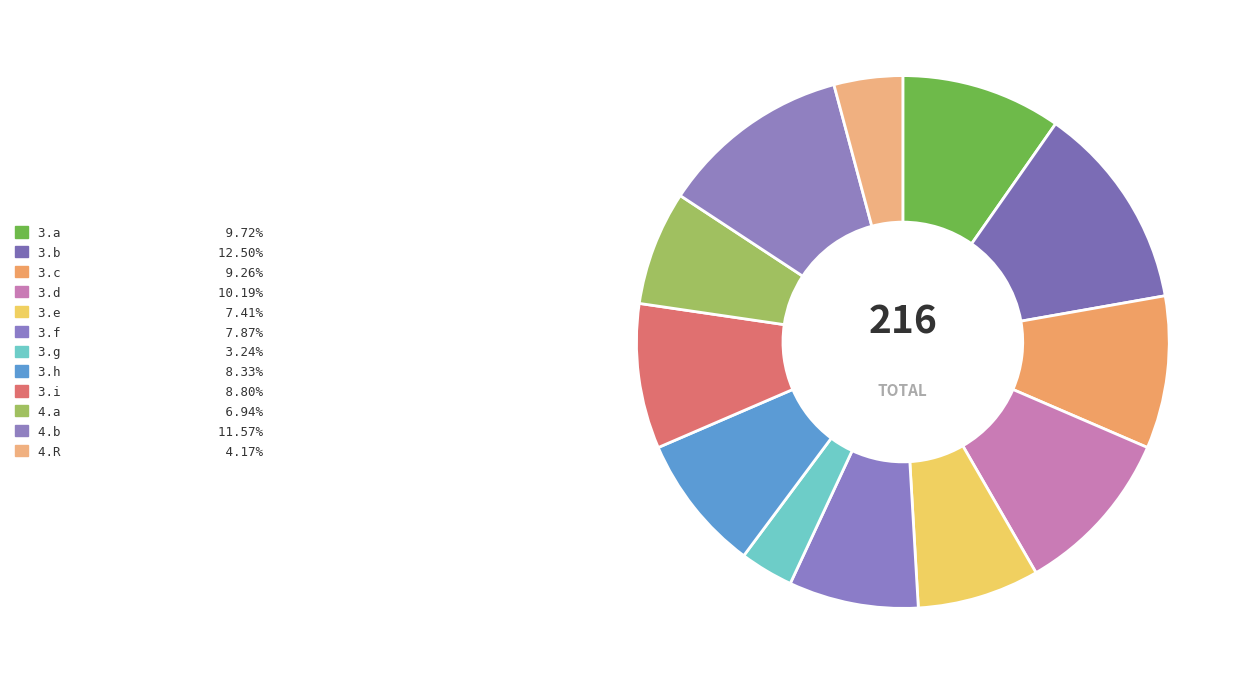

Which category has the smallest portion of the pie?

3.g